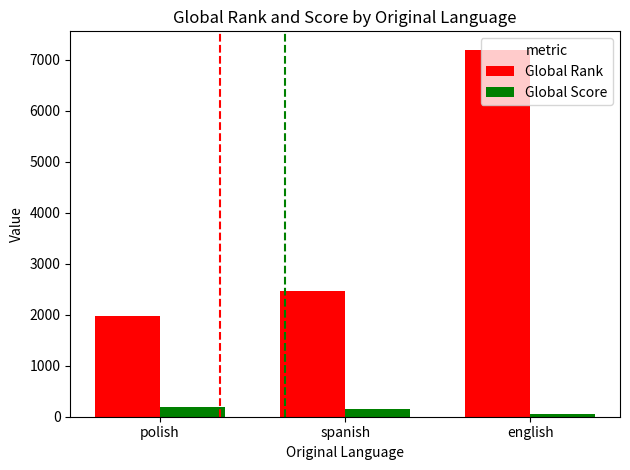

The Global Rank series shows 11916.7 at english. True or false?

False